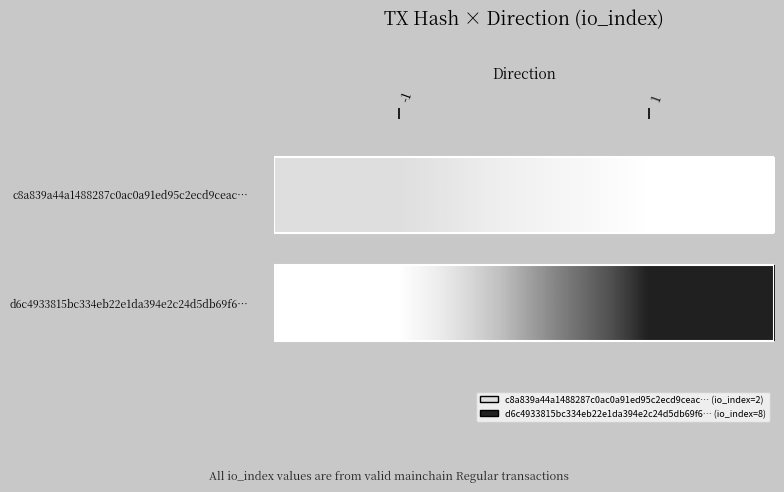

Reading left to right, what are all the values shown in this chart?

-1=0	1=8